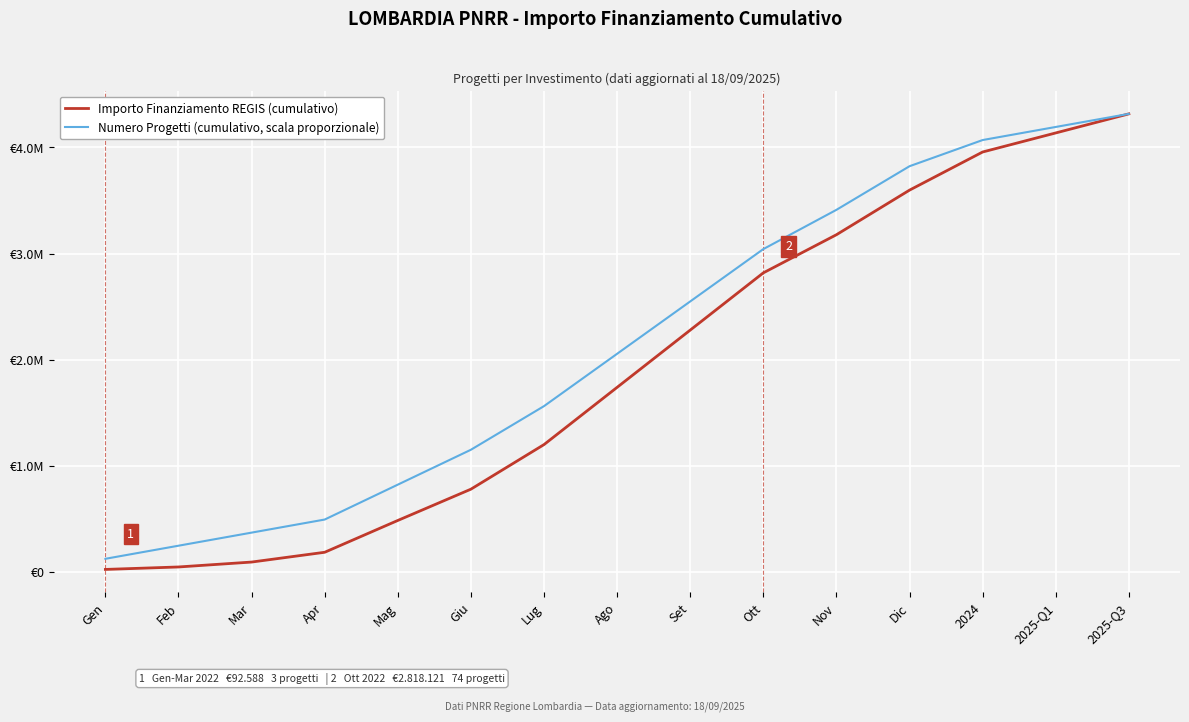

Is this an area chart (filled region under the line)?

No